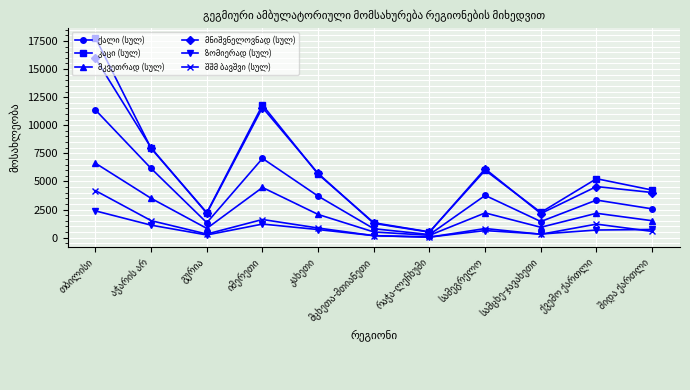

What is the maximum value shown in the chart?

17768